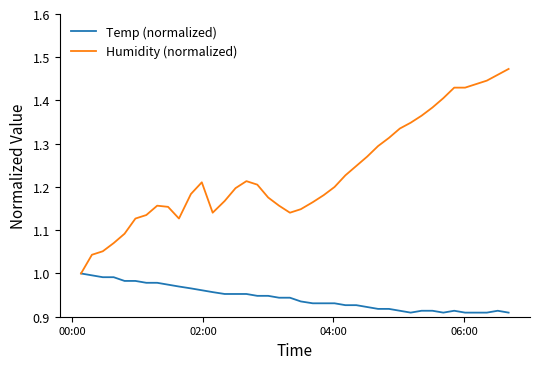

Does the chart display data point markers on the line(s)?

No